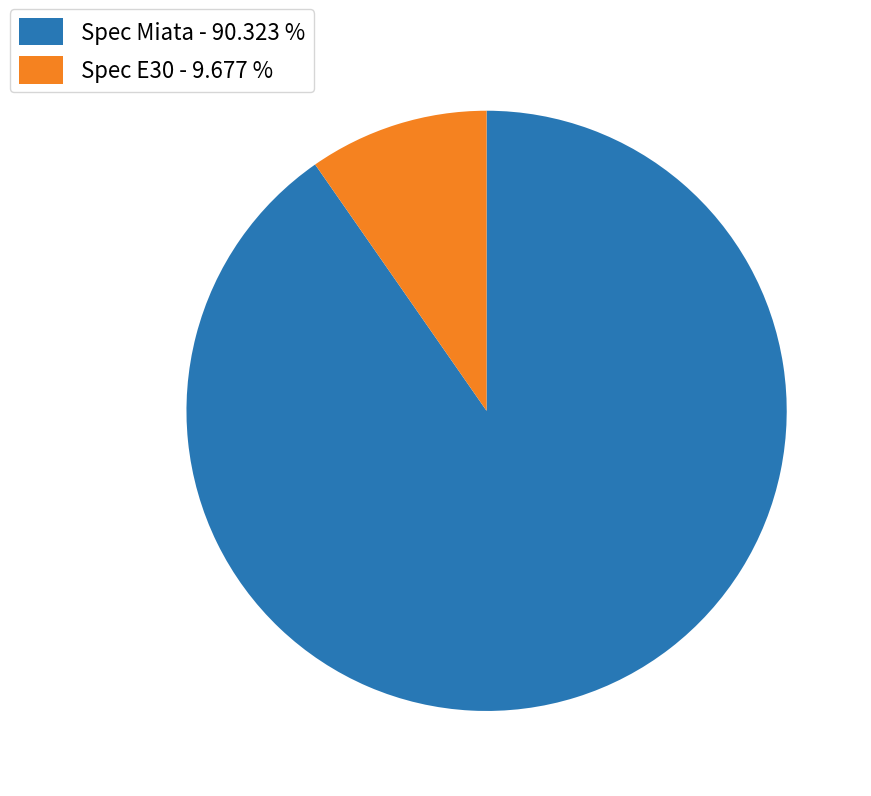

Combined, do Spec E30 and Spec Miata account for over 50%?

Yes